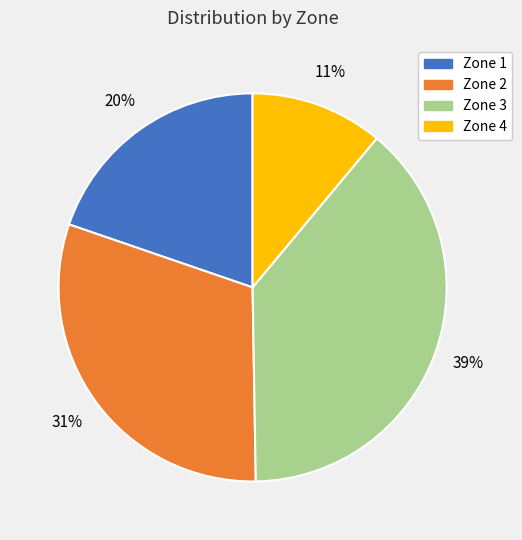

Is the sum of Zone 4 and Zone 2 greater than half?

No